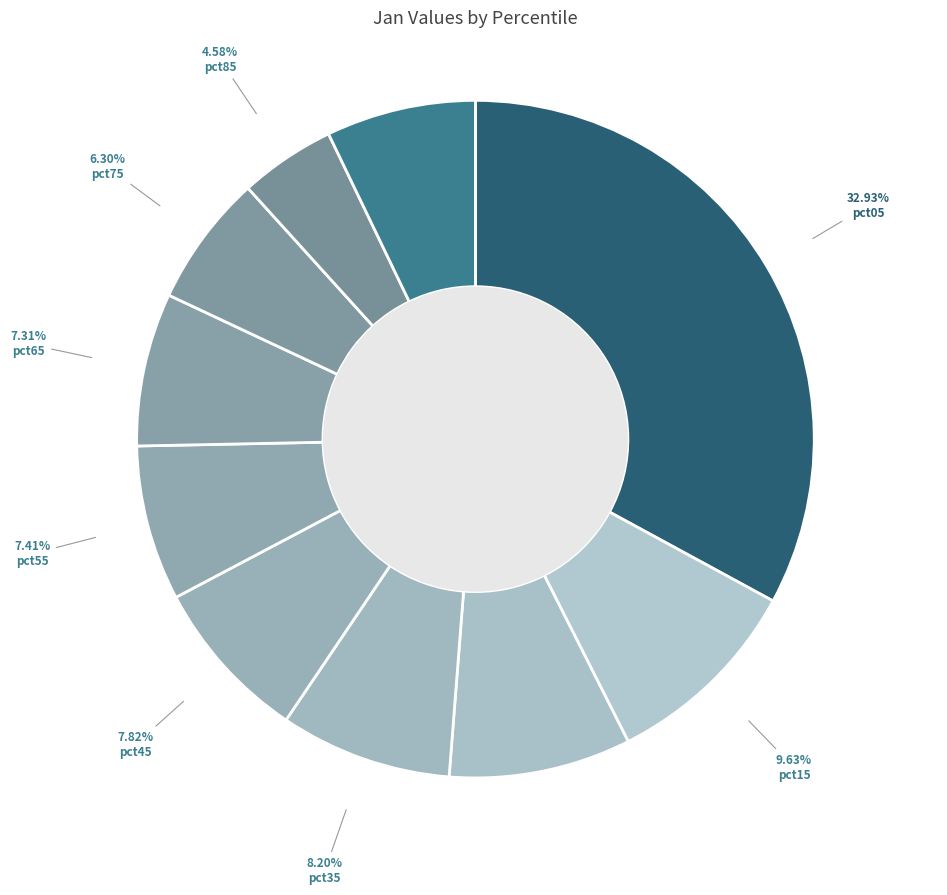

Count the number of slices in the pie.

10